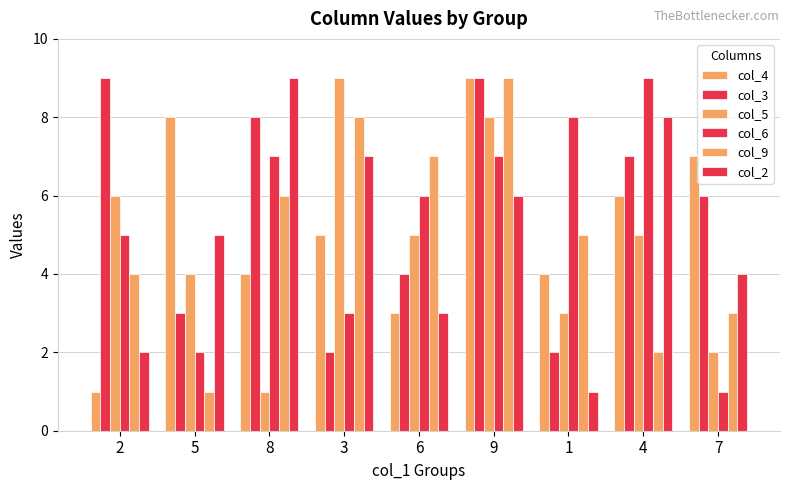

How many values in the col_4 series are below 5?

4